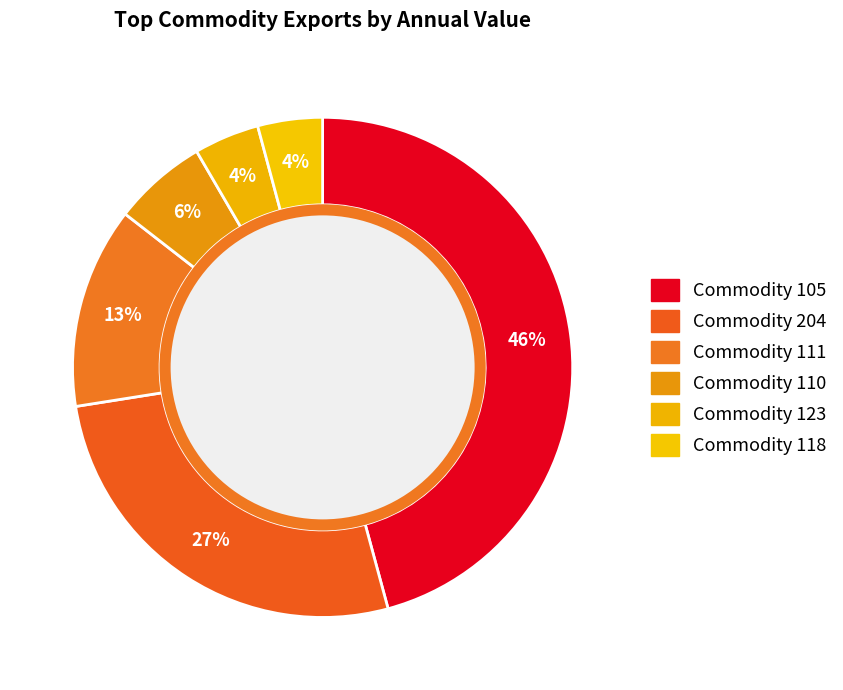

Count the number of slices in the pie.

6